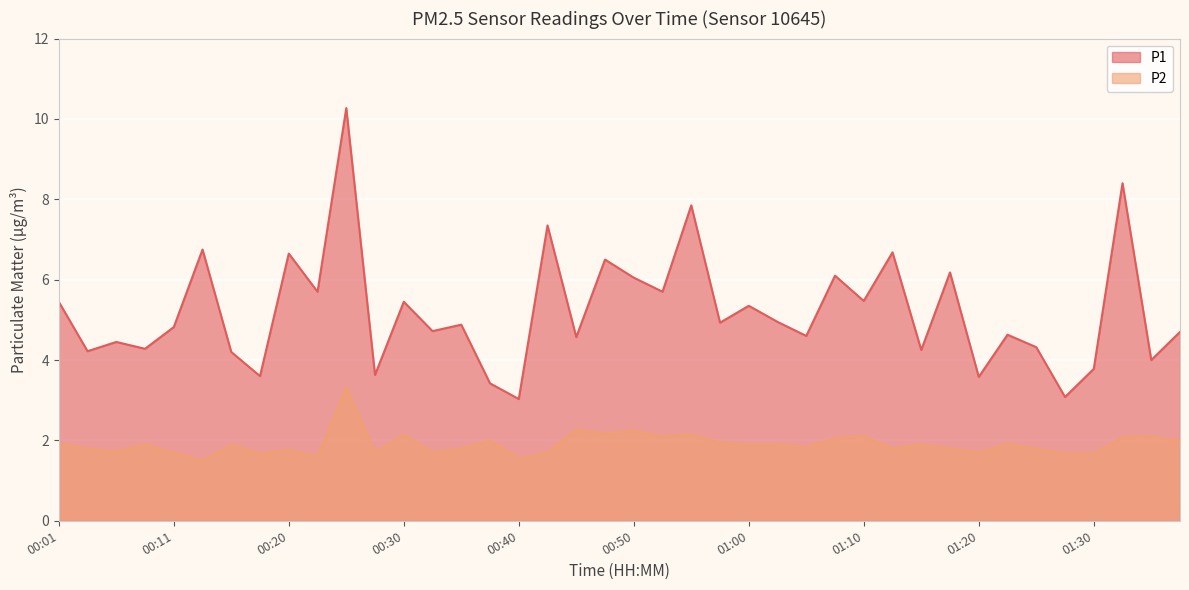

How many lines are shown in the chart?

2